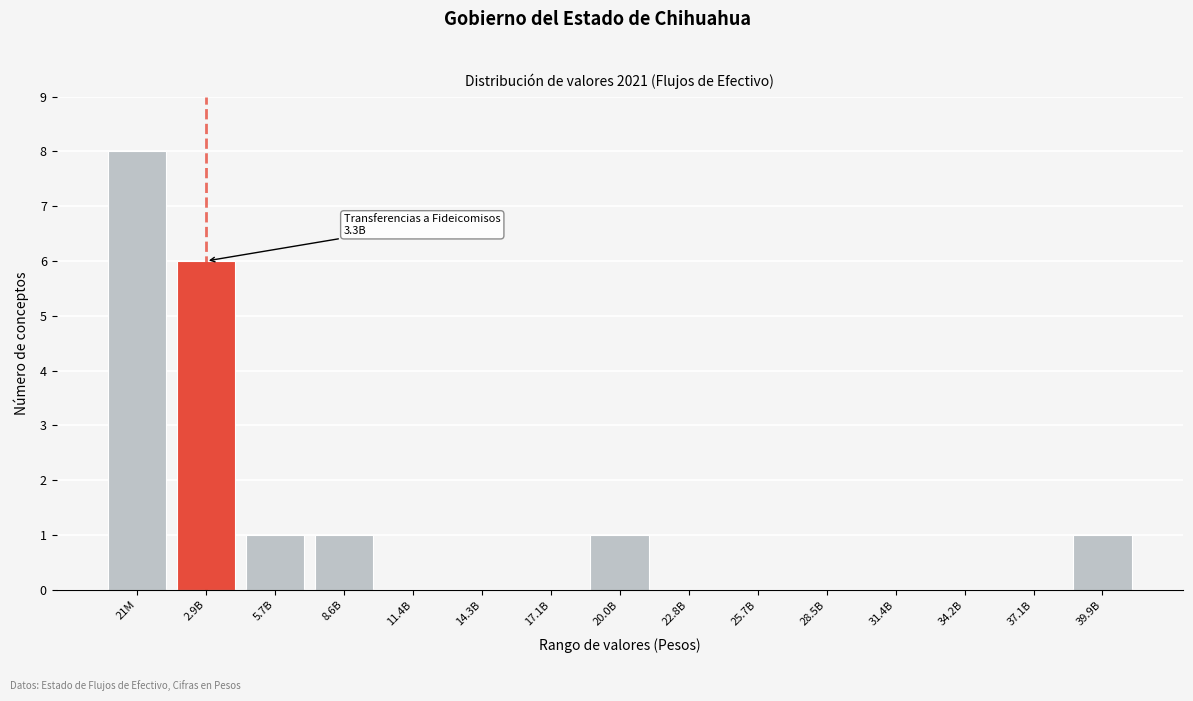

Reading left to right, what are all the values shown in this chart?

21M=8	2.9B=6	5.7B=1	8.6B=1	11.4B=0	14.3B=0	17.1B=0	20.0B=1	22.8B=0	25.7B=0	28.5B=0	31.4B=0	34.2B=0	37.1B=0	39.9B=1